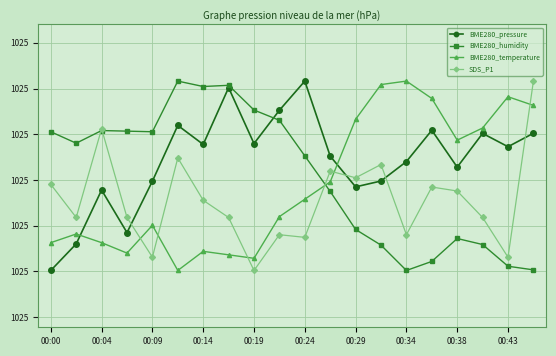

Where is the first local maximum for SDS_P1?

00:04